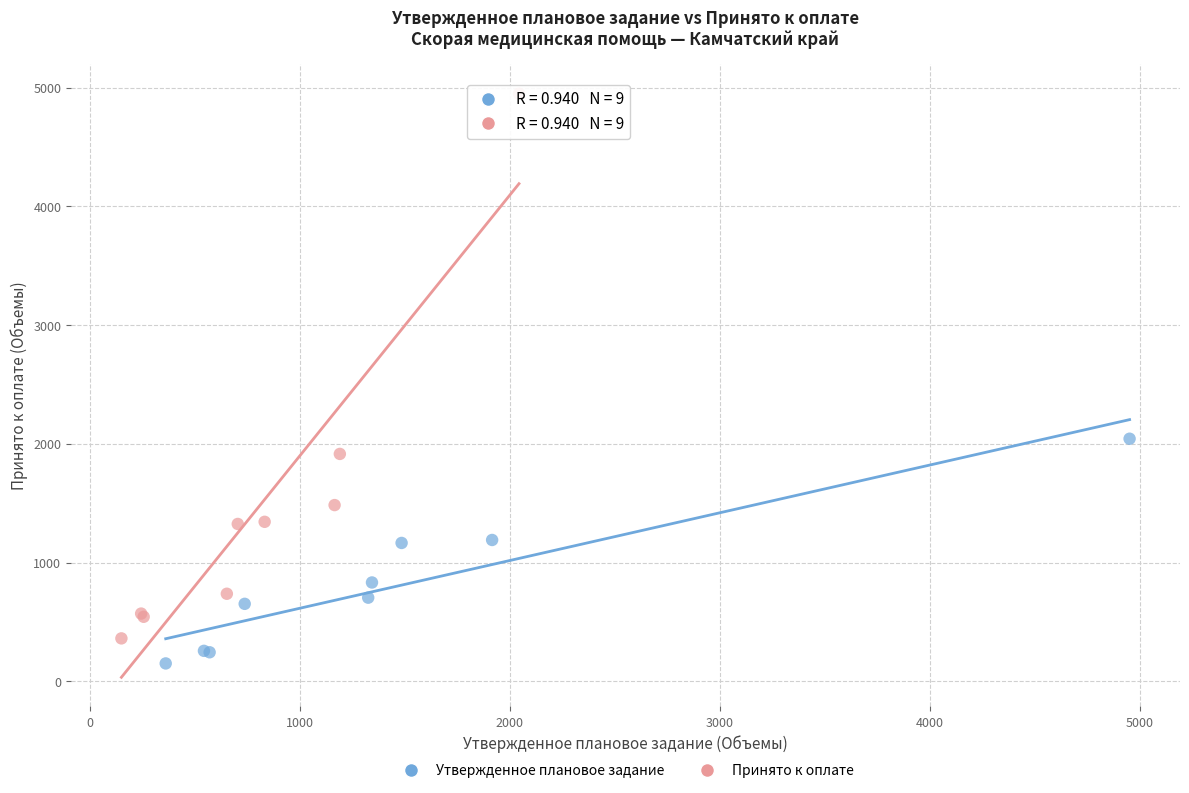

Which series has the widest spread of Y values?

Принято к оплате